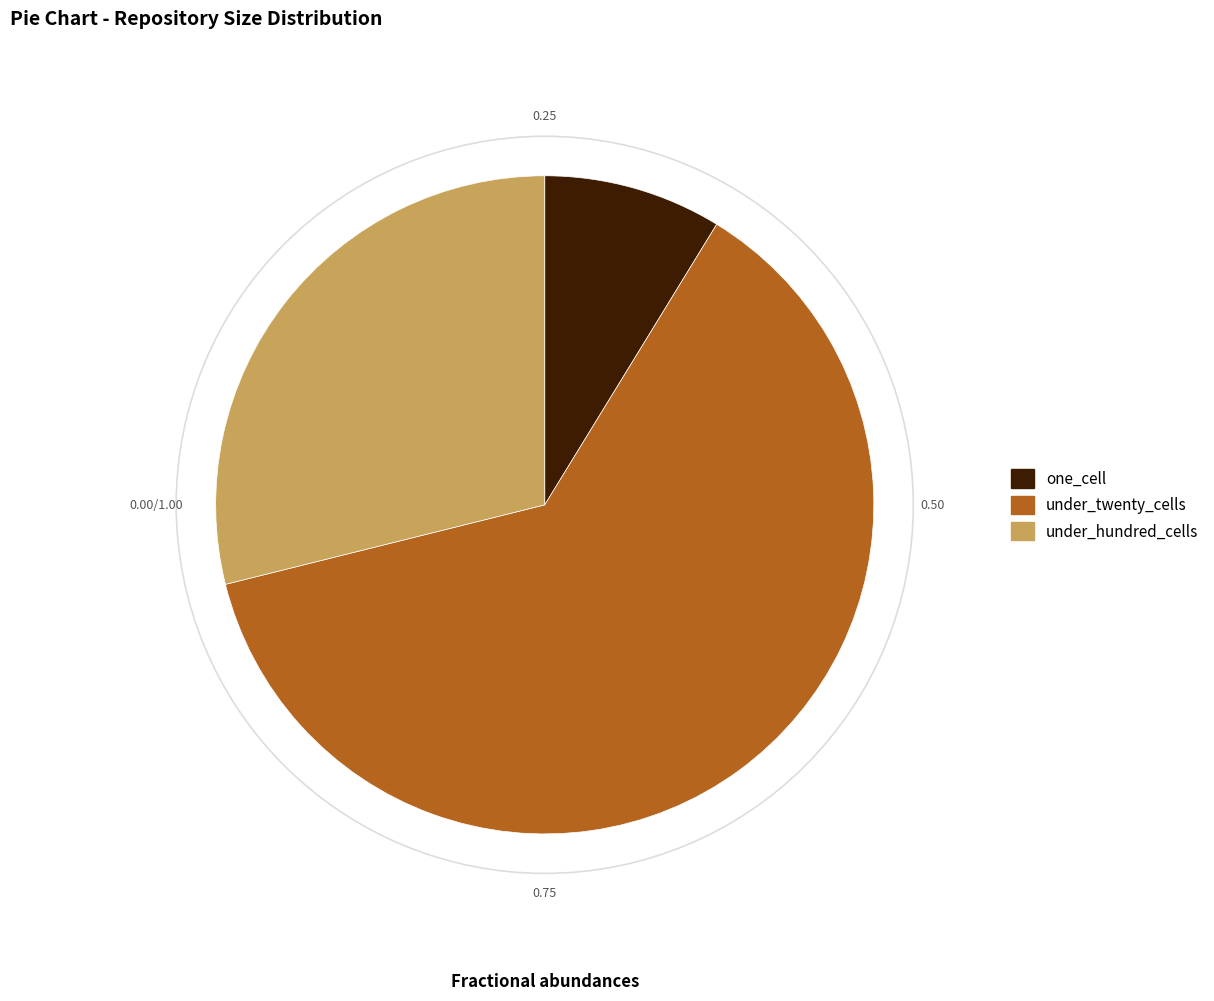

Approximately how many times larger is the value at under_hundred_cells compared to under_twenty_cells?

0.5